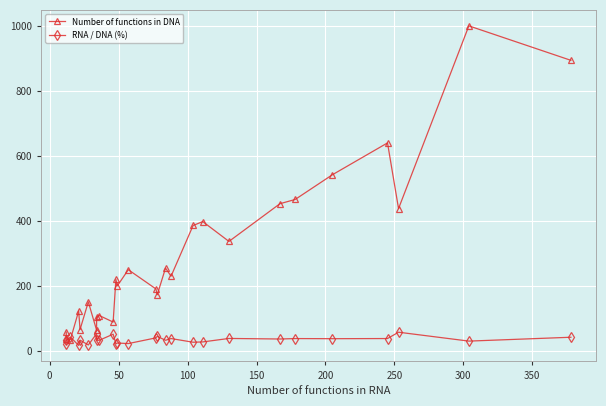

Where does the RNA / DNA (%) series first go above 33?

50